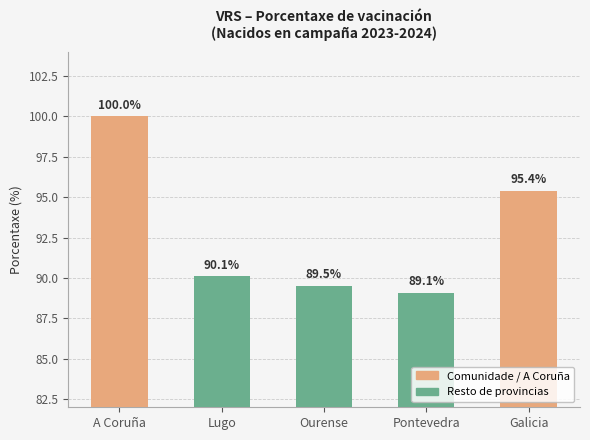

What is the greatest value displayed?

100.0